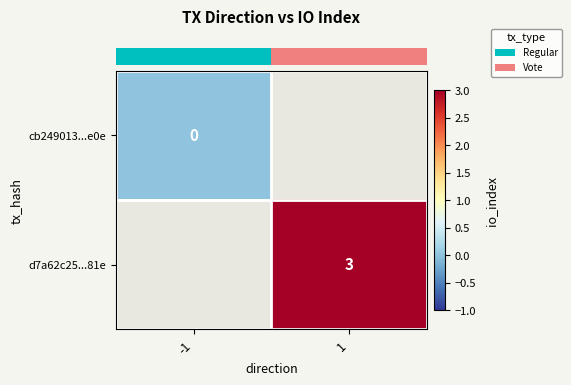

List the labels in order of row_1 value, largest first.

-1, 1